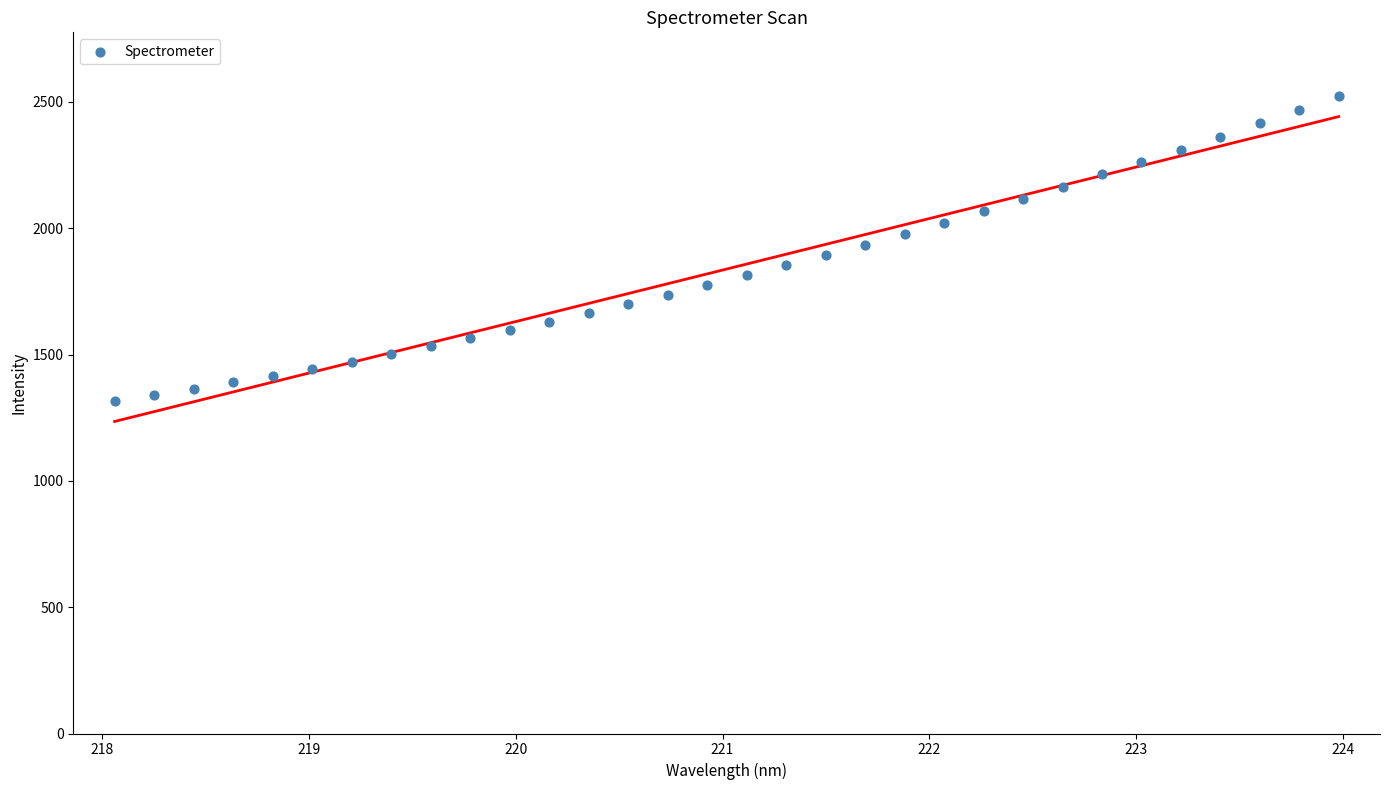

What is the range of Y values (max minus min)?

1208.8